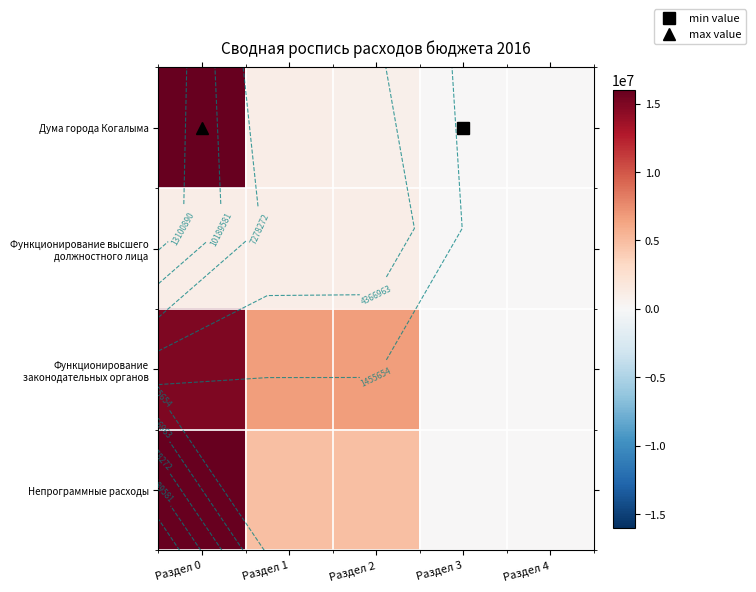

What is the sum of the Непрограммные расходы values at Раздел 3 and Раздел 2?

4789600